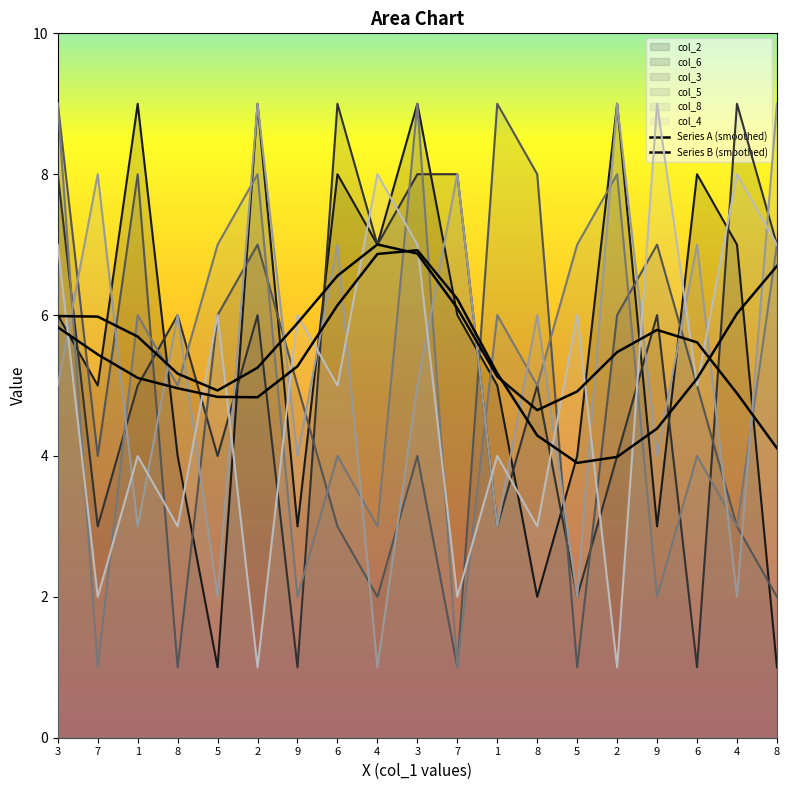

Does the chart display data point markers on the line(s)?

No